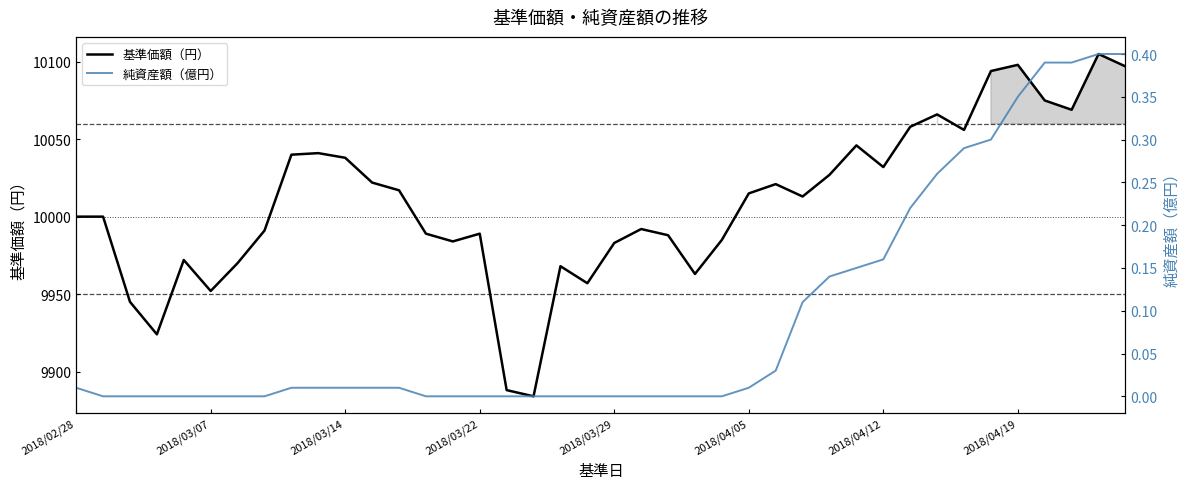

True or false: 基準価額（円） has a value of 10000.0 at 2018/02/28.

True